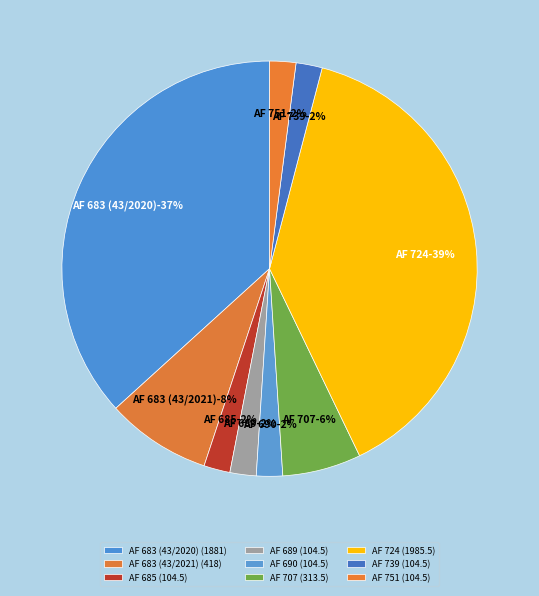

Is there a majority slice in this chart?

No